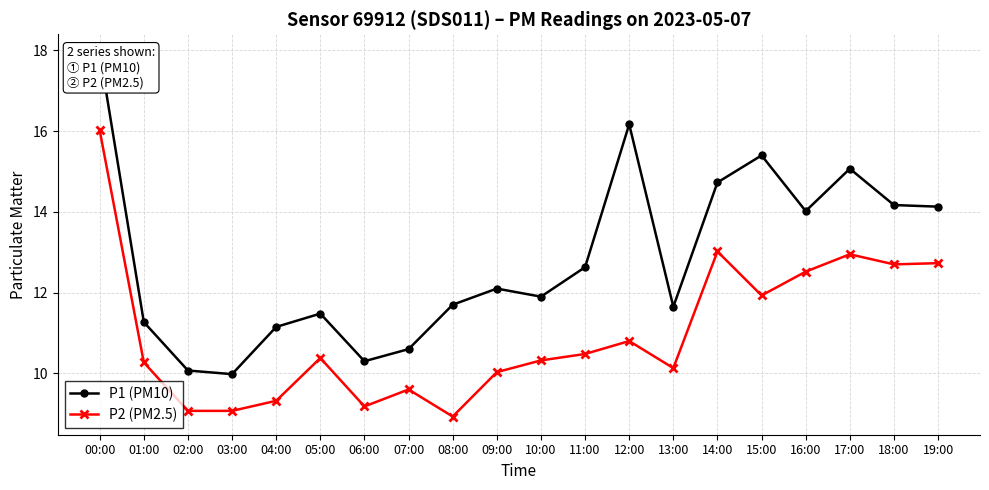

The value of P1 (PM10) at 07:00 is 6.9. True or false?

False